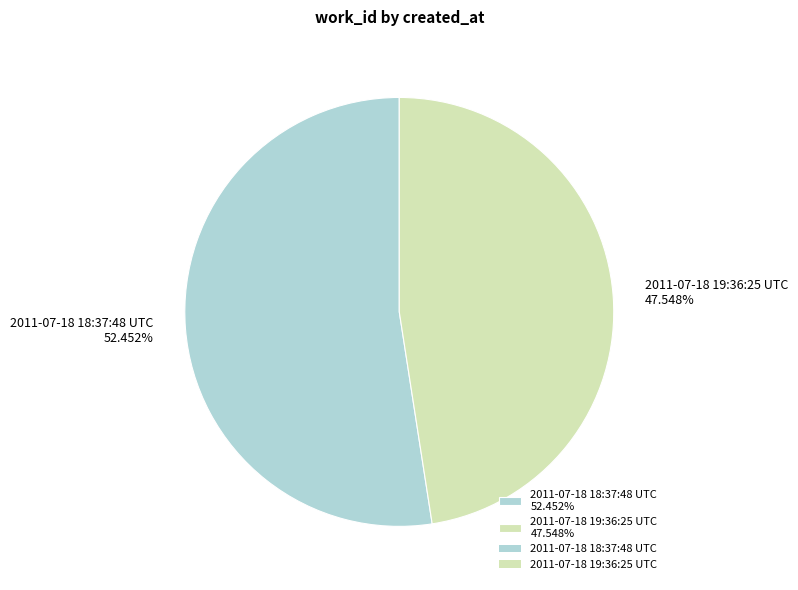

To the nearest percent, what portion does 2011-07-18 19:36:25 UTC represent?

48%